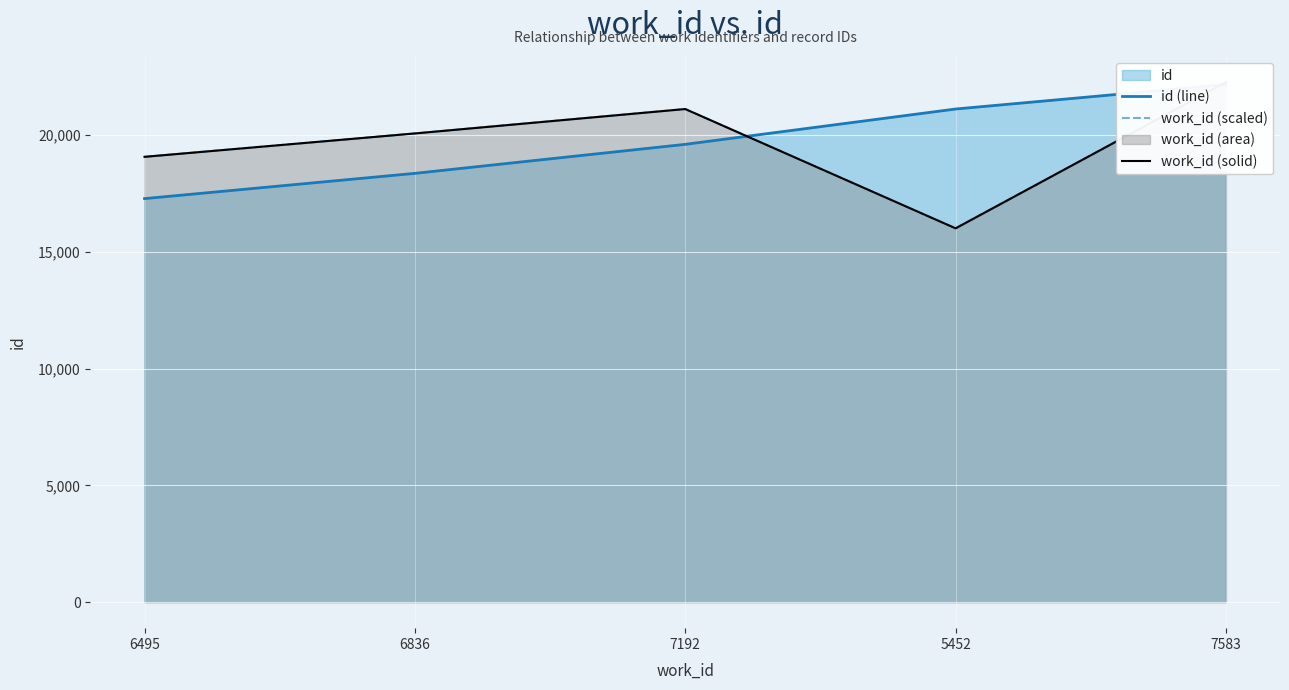

What is the value of the work_id (scaled) point at the 1st from the left?

19062.7